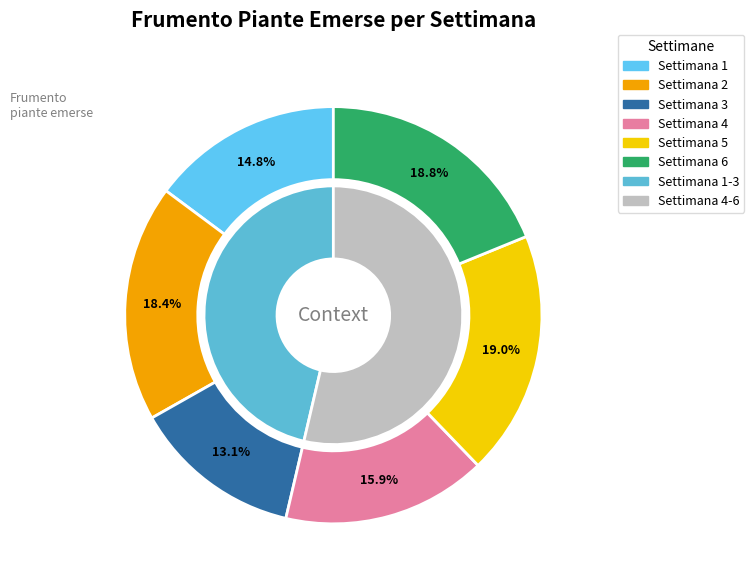

Is the sum of Settimana 1 and Settimana 3 greater than half?

No